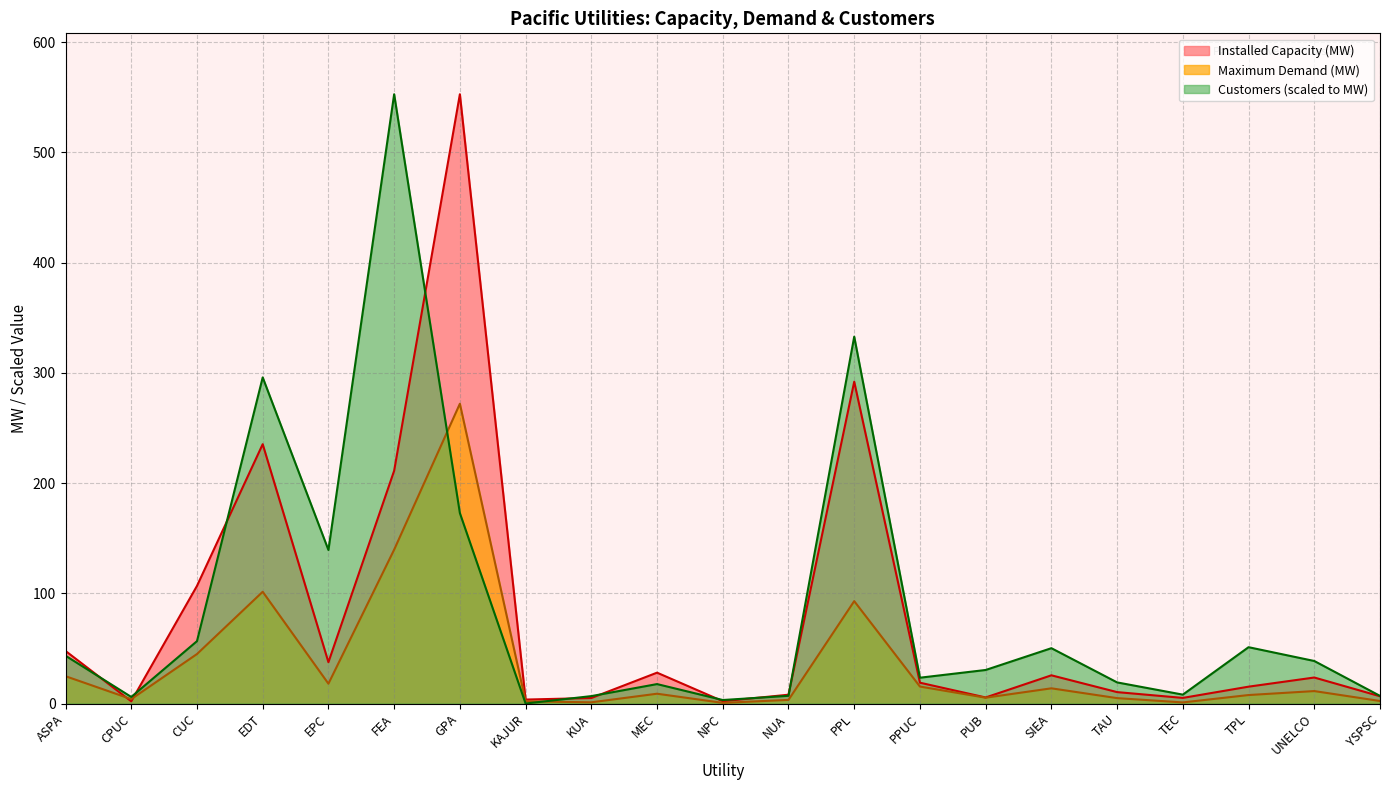

Does the chart display data point markers on the line(s)?

No